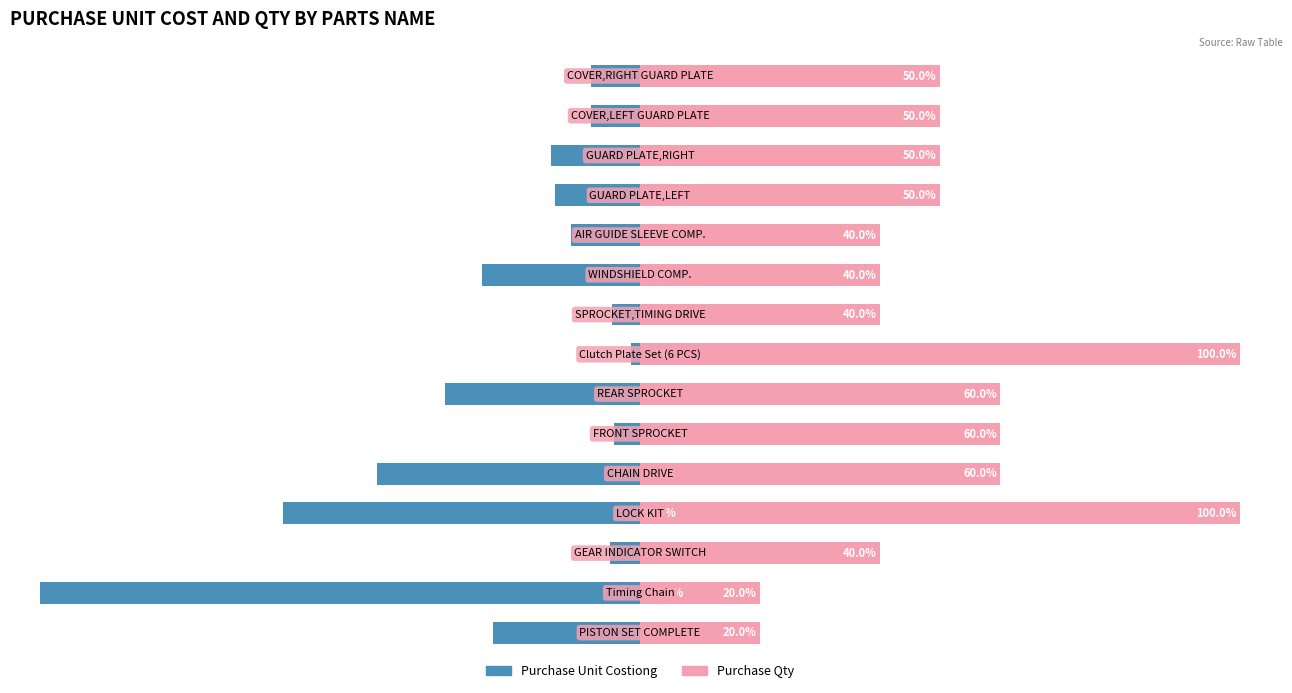

What is the value of the Purchase Qty bar at the 13th from the left?

50.0